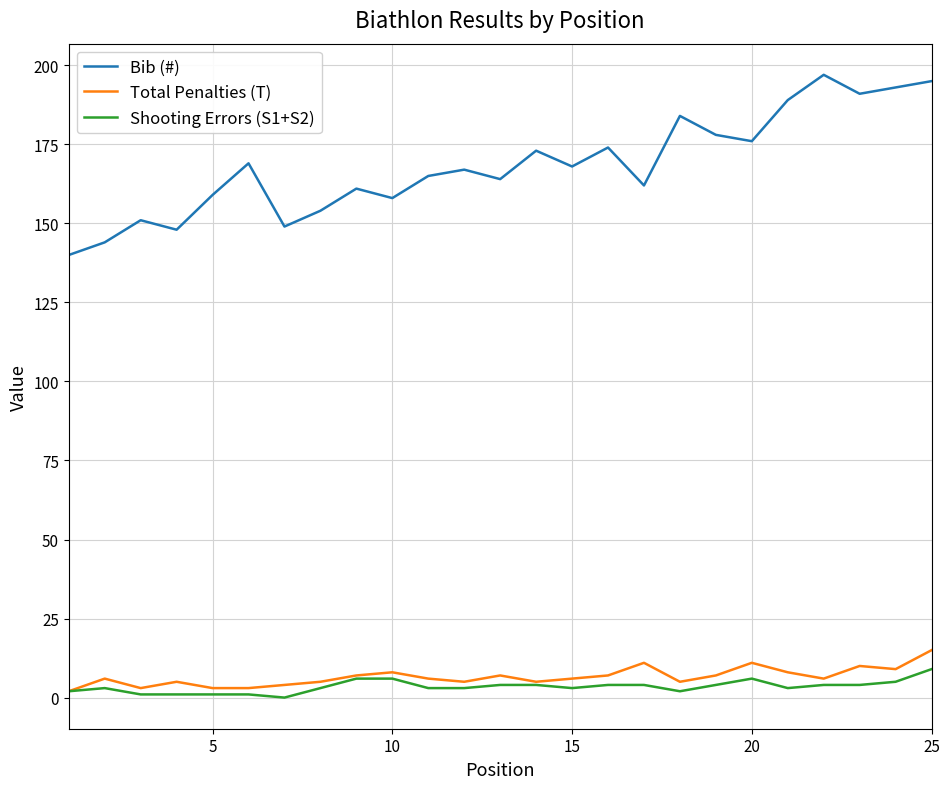

Which series has the largest total across all categories?

Bib (#)